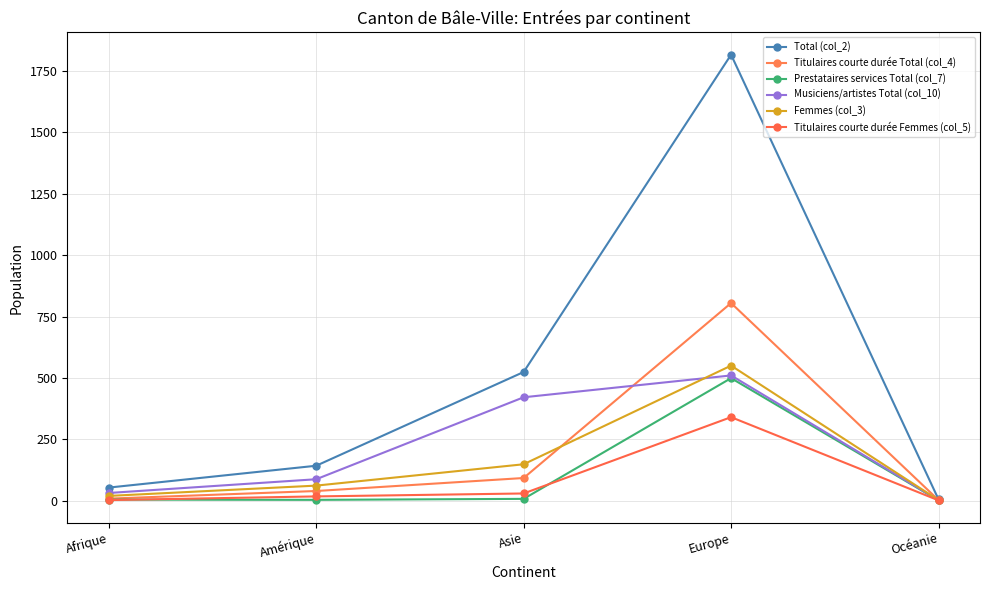

How many lines are shown in the chart?

6